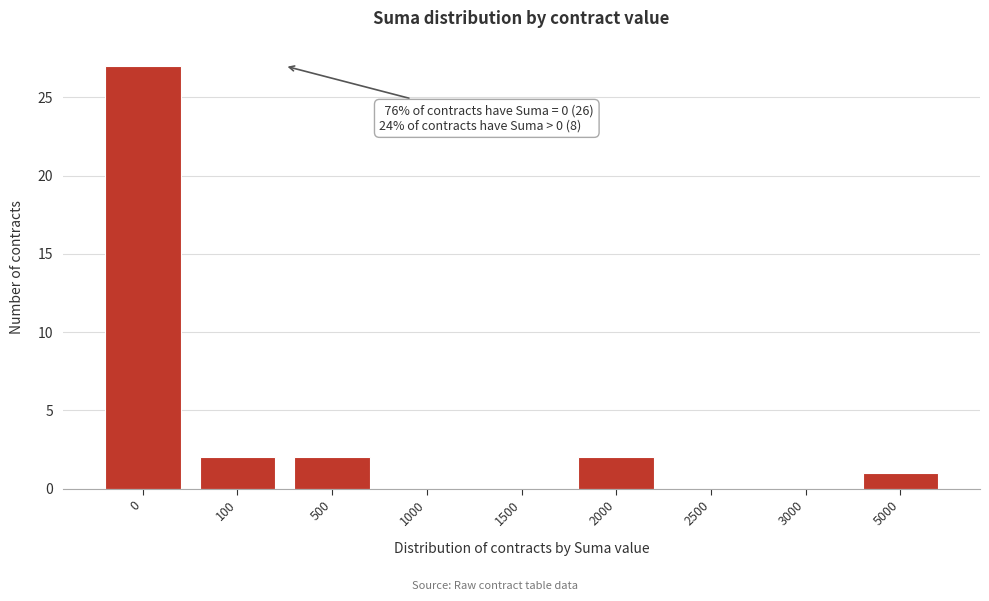

Reading left to right, extract all data points from this chart.

0=27	100=2	500=2	1000=0	1500=0	2000=2	2500=0	3000=0	5000=1